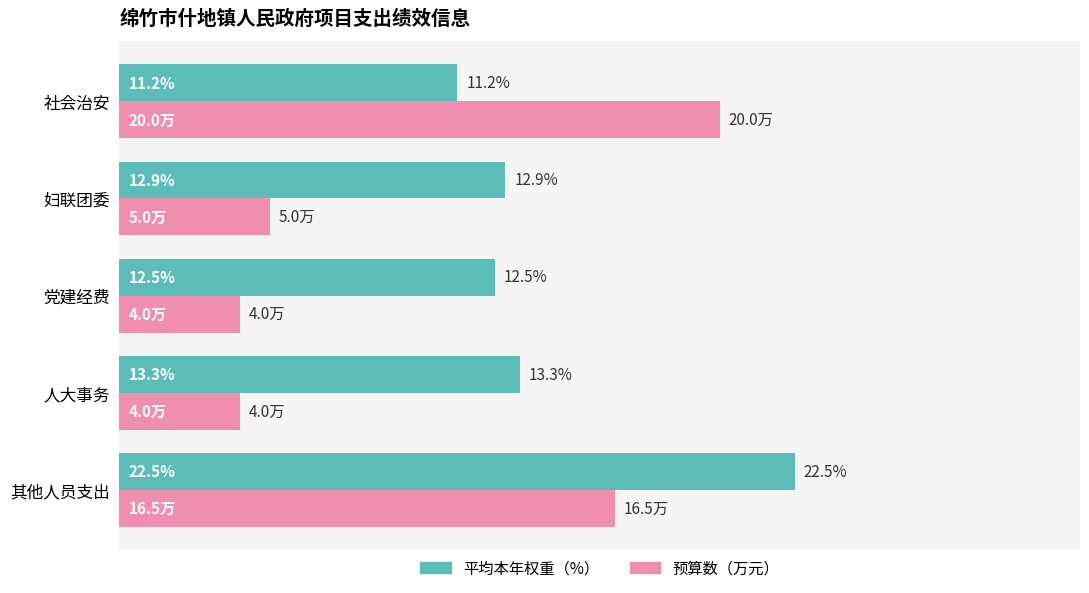

Which series has the largest total across all categories?

平均本年权重（%）